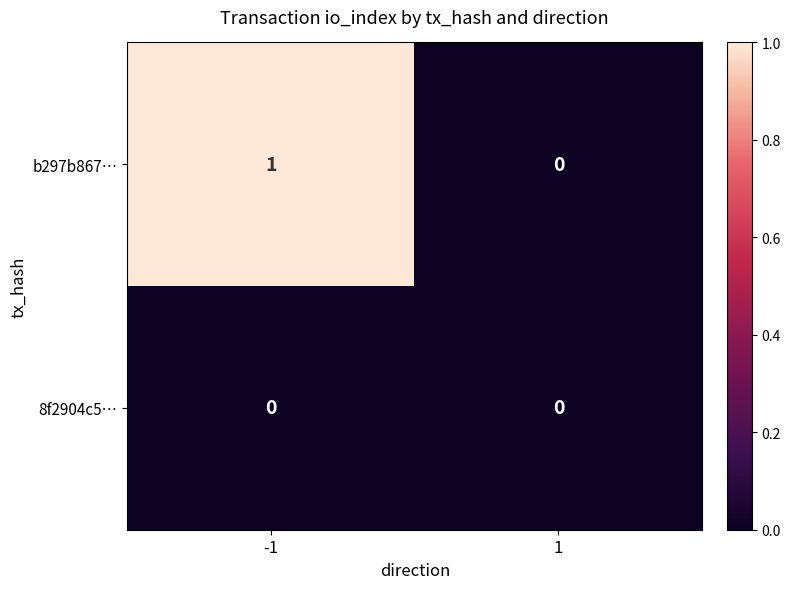

How many categories are shown in the chart?

2